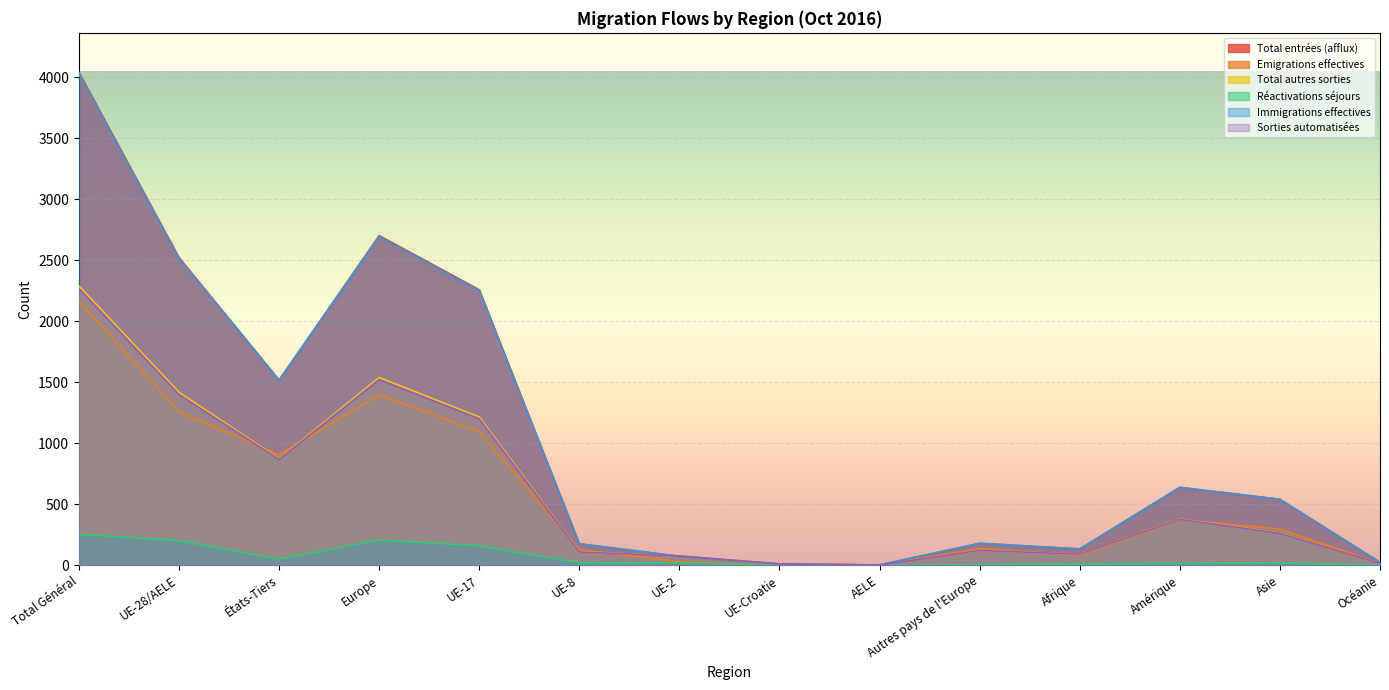

What is the difference between the maximum and minimum values in the Total autres sorties series?

2287